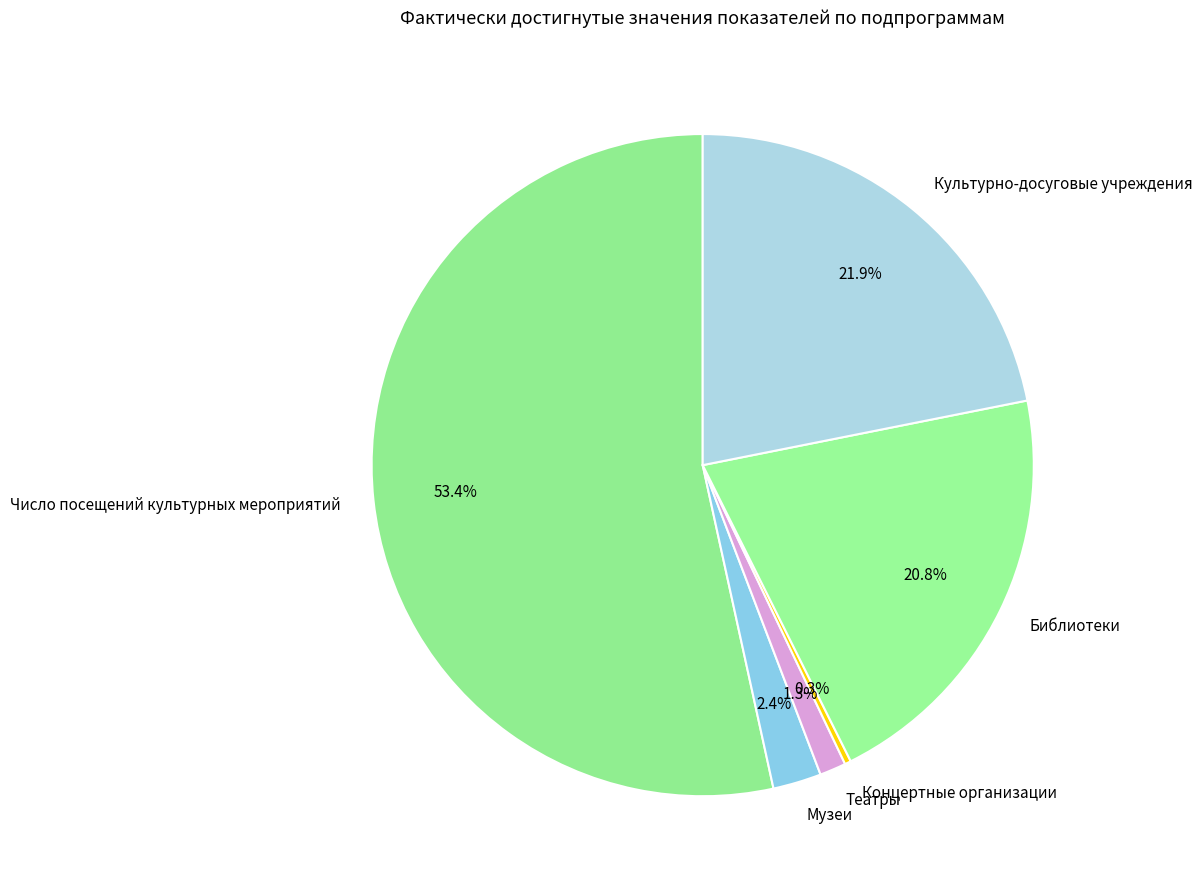

Which category has the biggest portion of the pie?

Число посещений культурных мероприятий